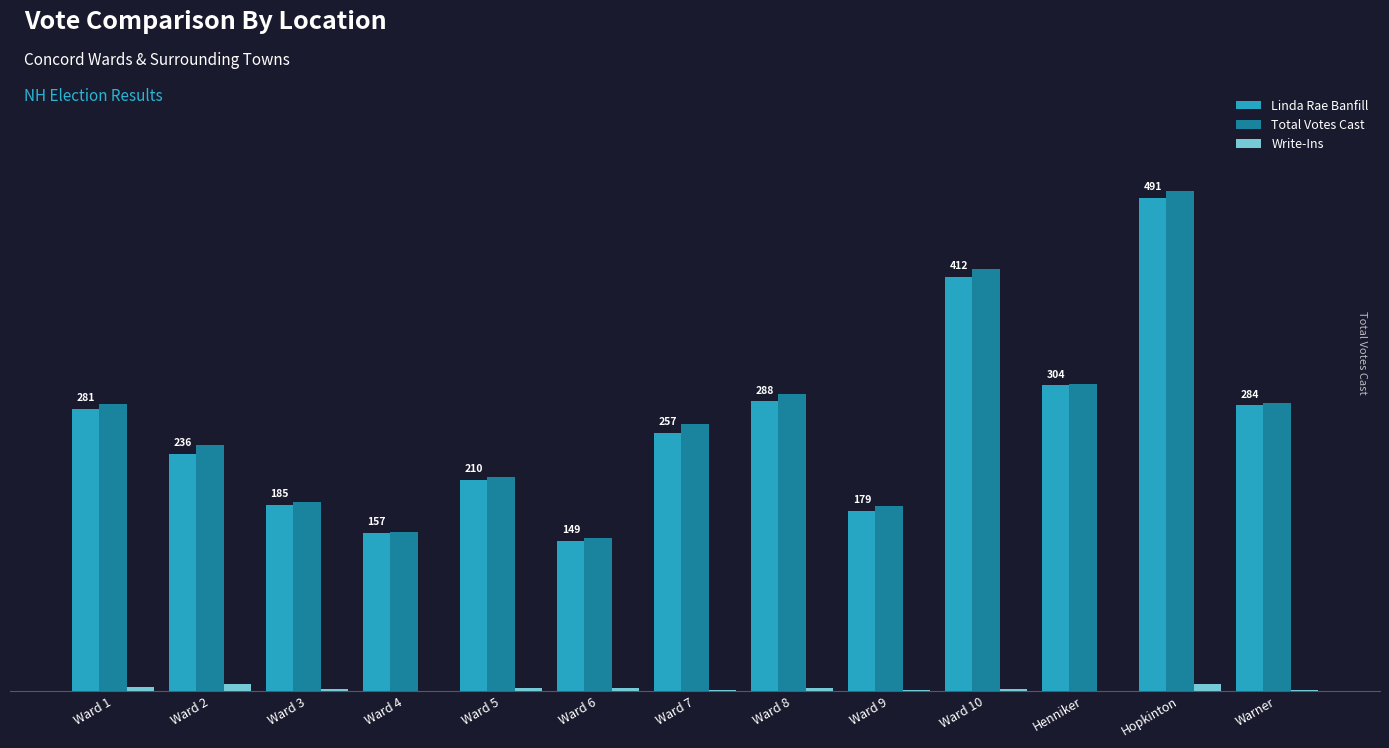

Are the bars horizontal?

No